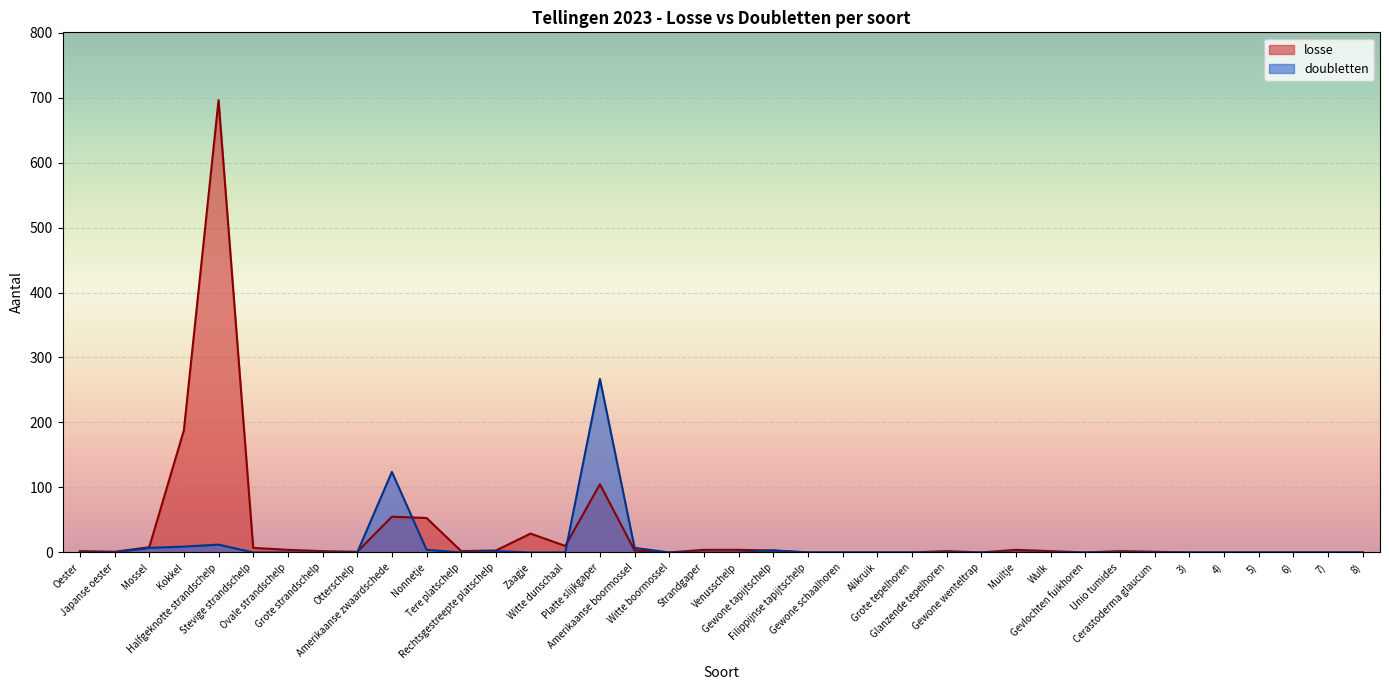

How many data points does each series have?

38